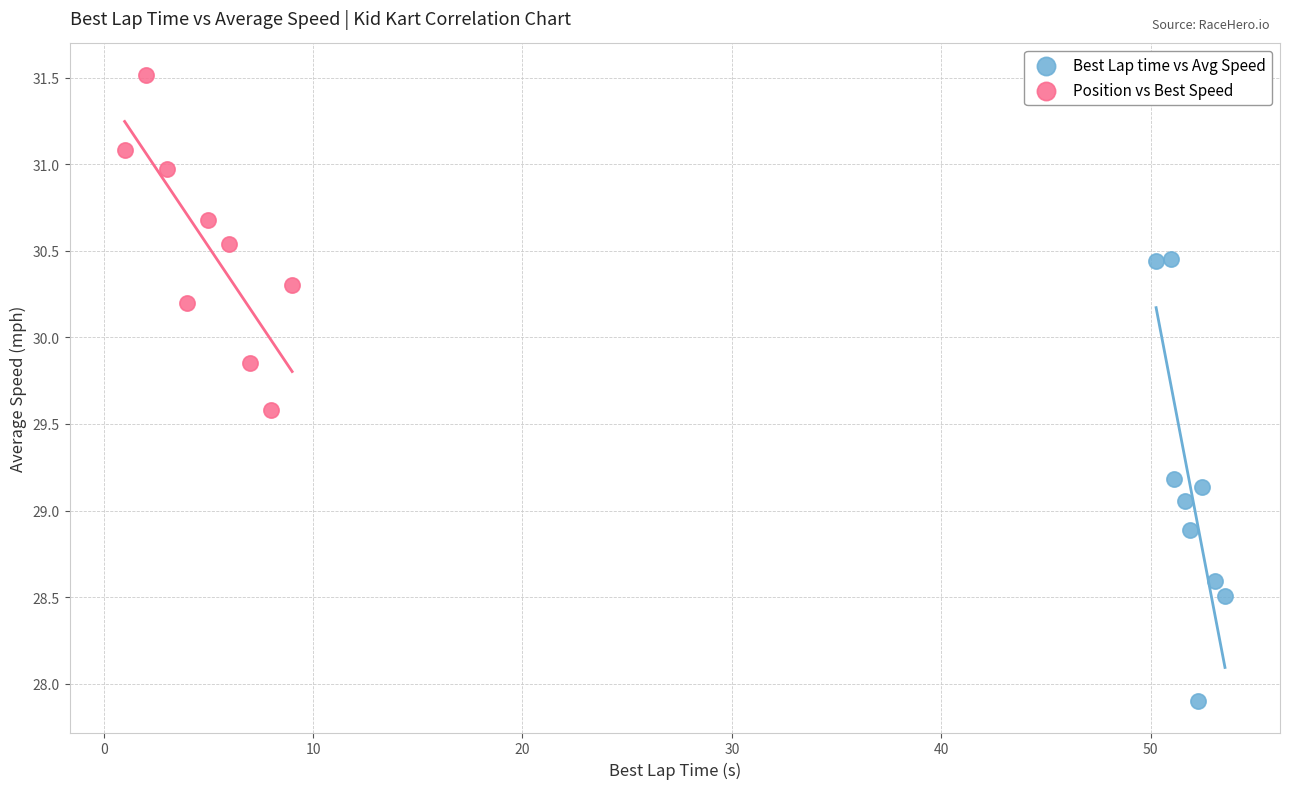

Which series has the largest Y range (max minus min)?

Best Lap time vs Avg Speed